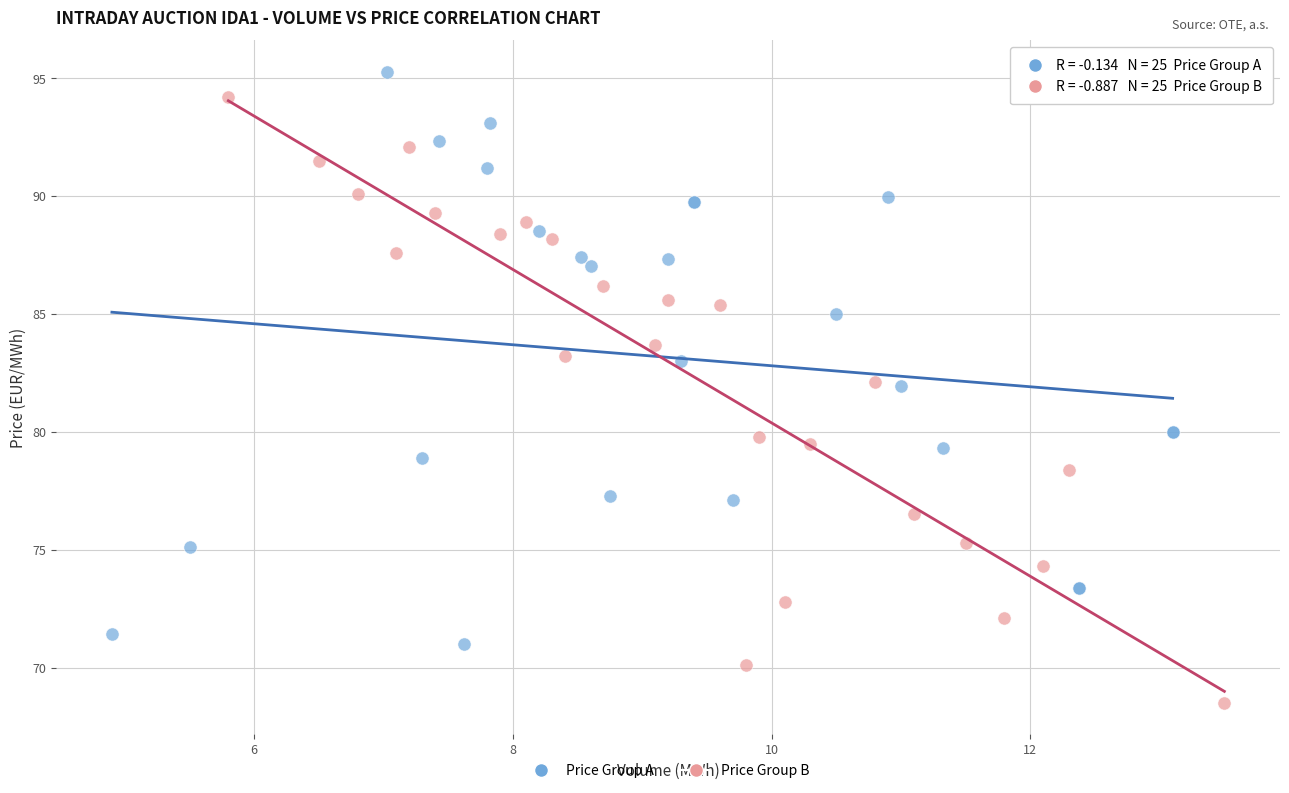

Which series contains the highest Y value?

Price Group A